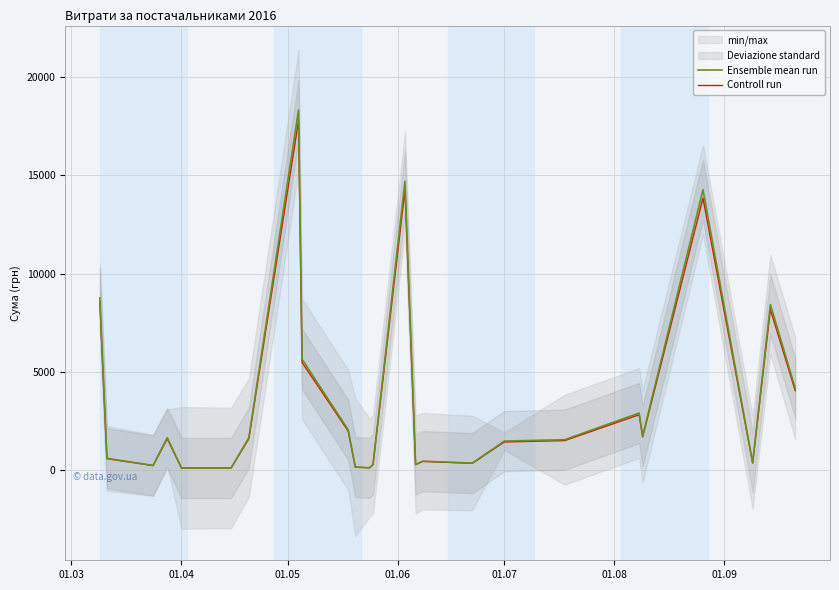

What is the minimum value for Controll run?

122.7